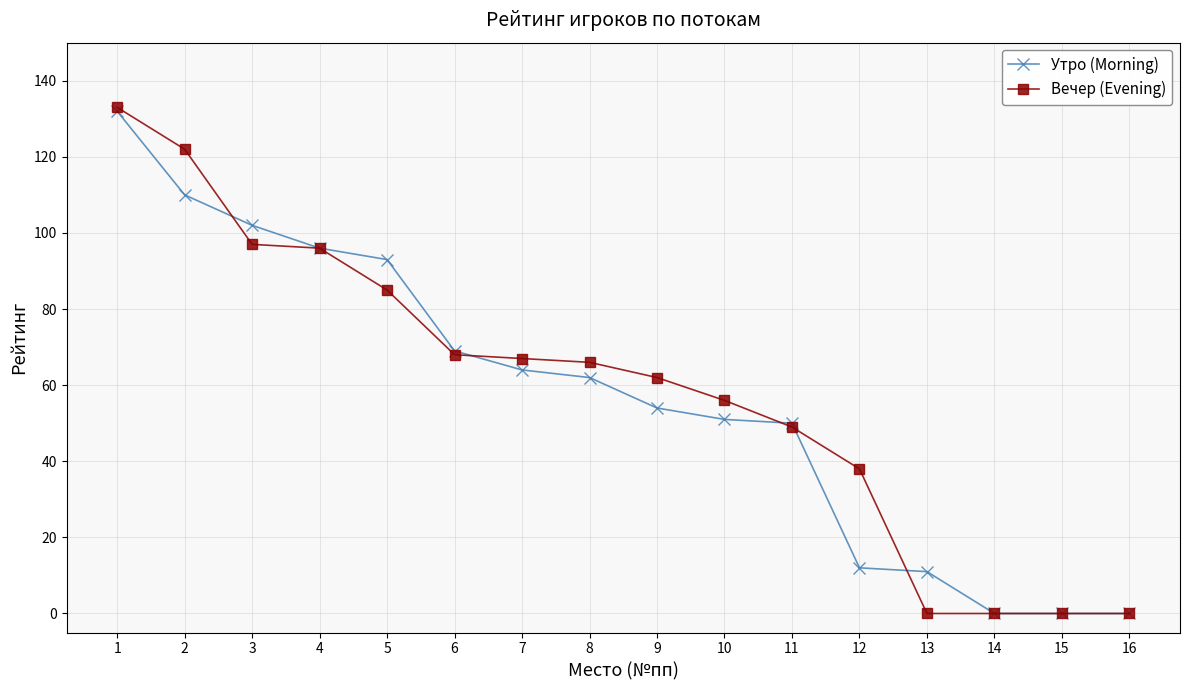

The Утро (Morning) series shows 0 at 15. True or false?

True